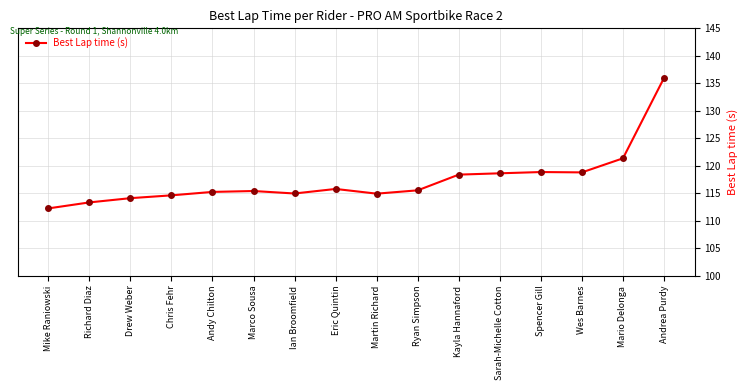

The value at Kayla Hannaford is 118.4. True or false?

True